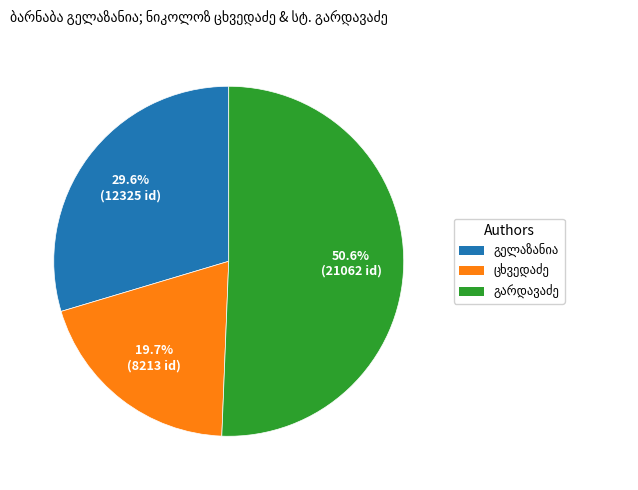

Is there any slice that represents more than half of the pie?

Yes